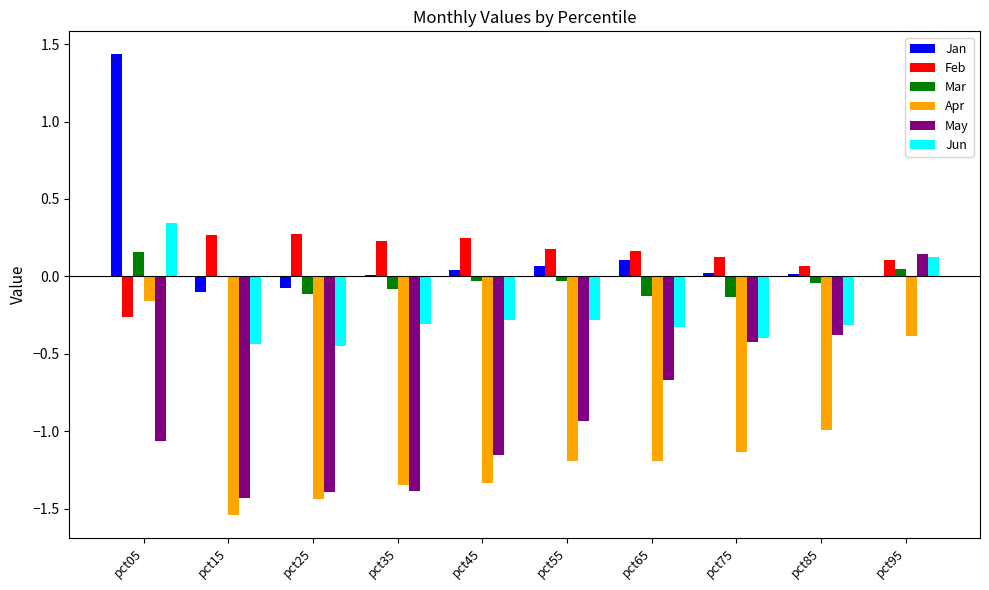

How many data points does each series have?

10